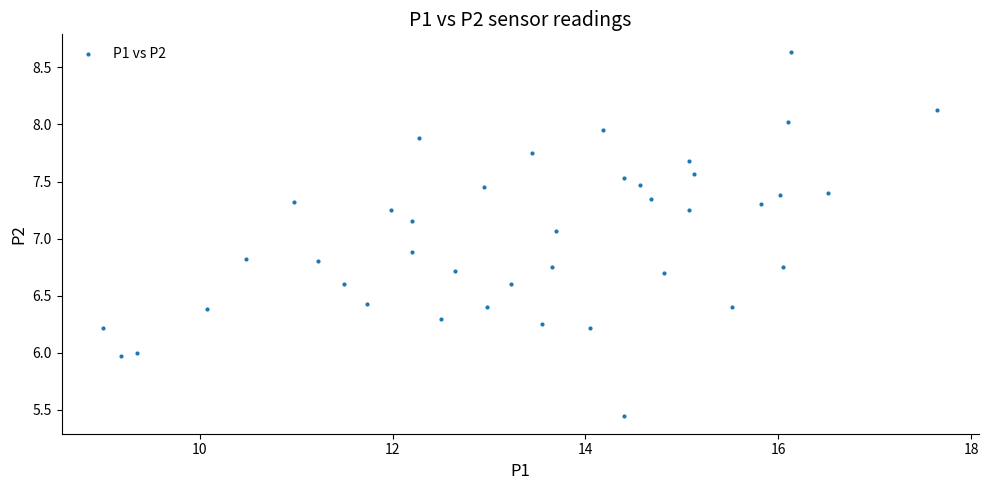

What Y value in the scatter plot is closest to 7?

7.1